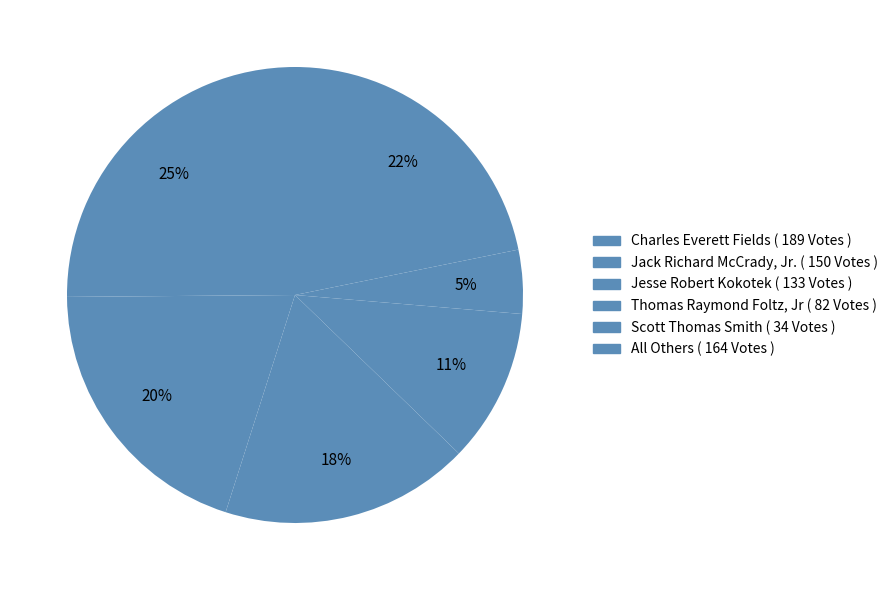

How many segments does this pie chart have?

6